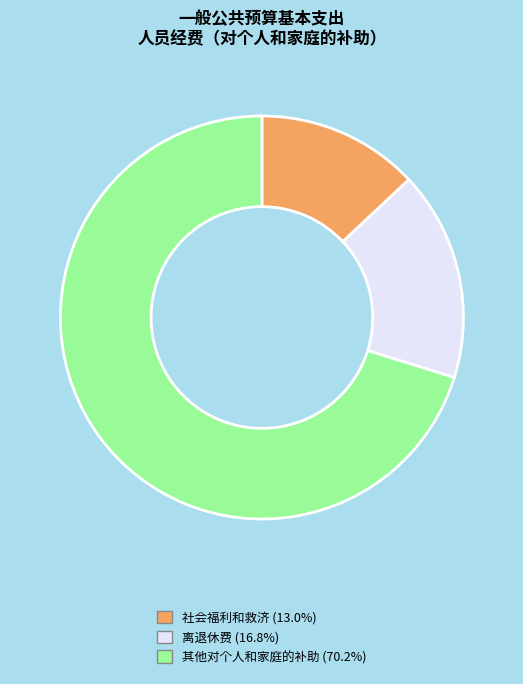

Is there a majority slice in this chart?

Yes